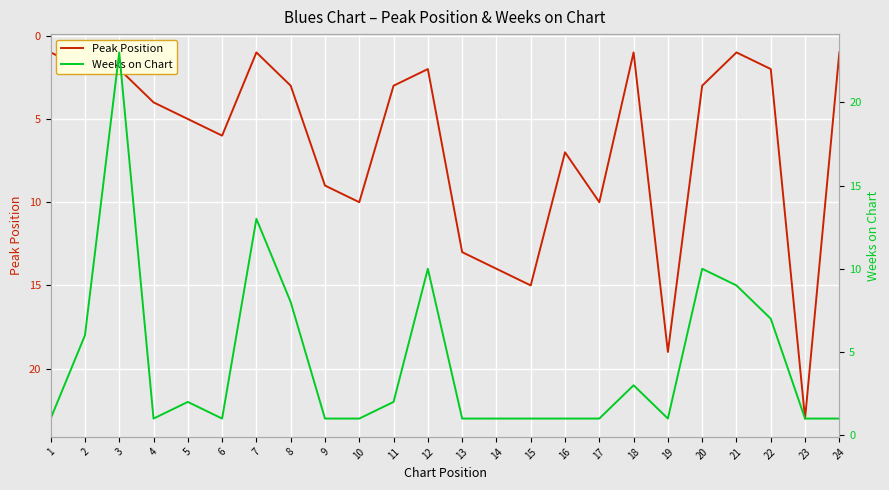

True or false: Weeks on Chart has more than 2 interior local peaks.

True